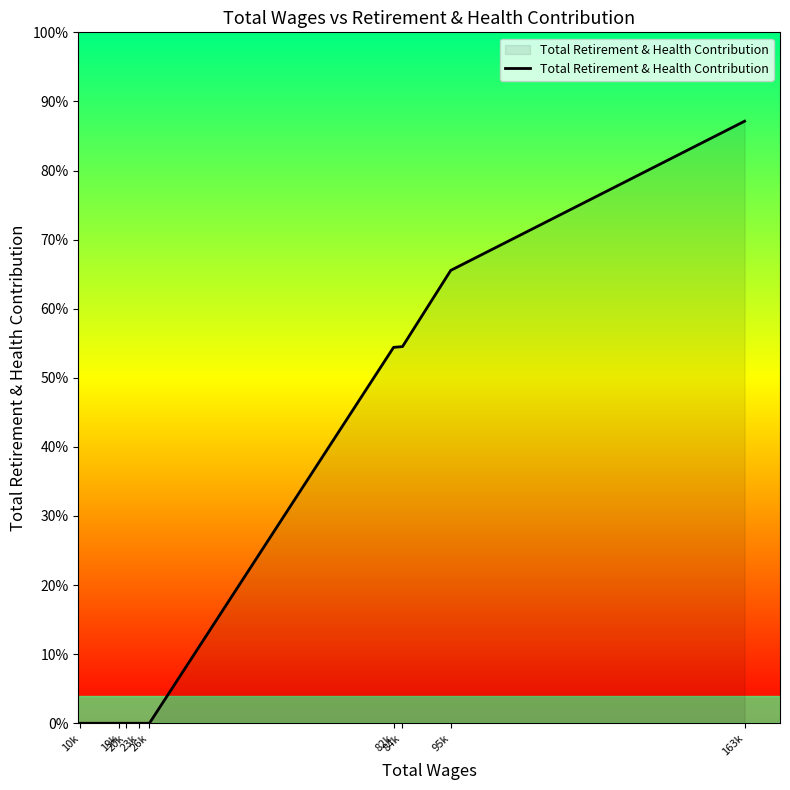

How many data points does each series have?

9